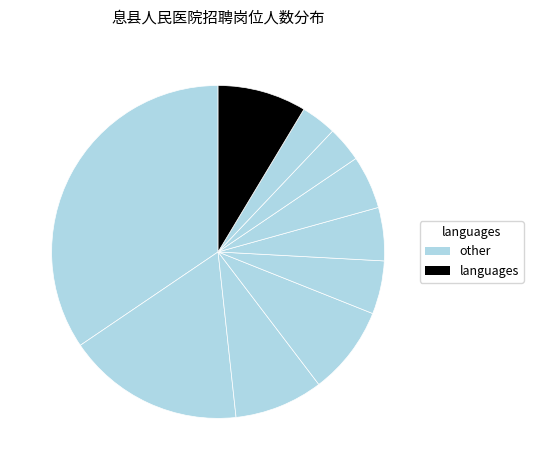

Rank the categories by value from highest to lowest.

临床医生, 重症医学科医生, 麻醉科医生, 医学影像医生, 药剂师, 放射治疗科医生, 核医学科医生, 普外科医生, 心外科医生, 胸外科医生